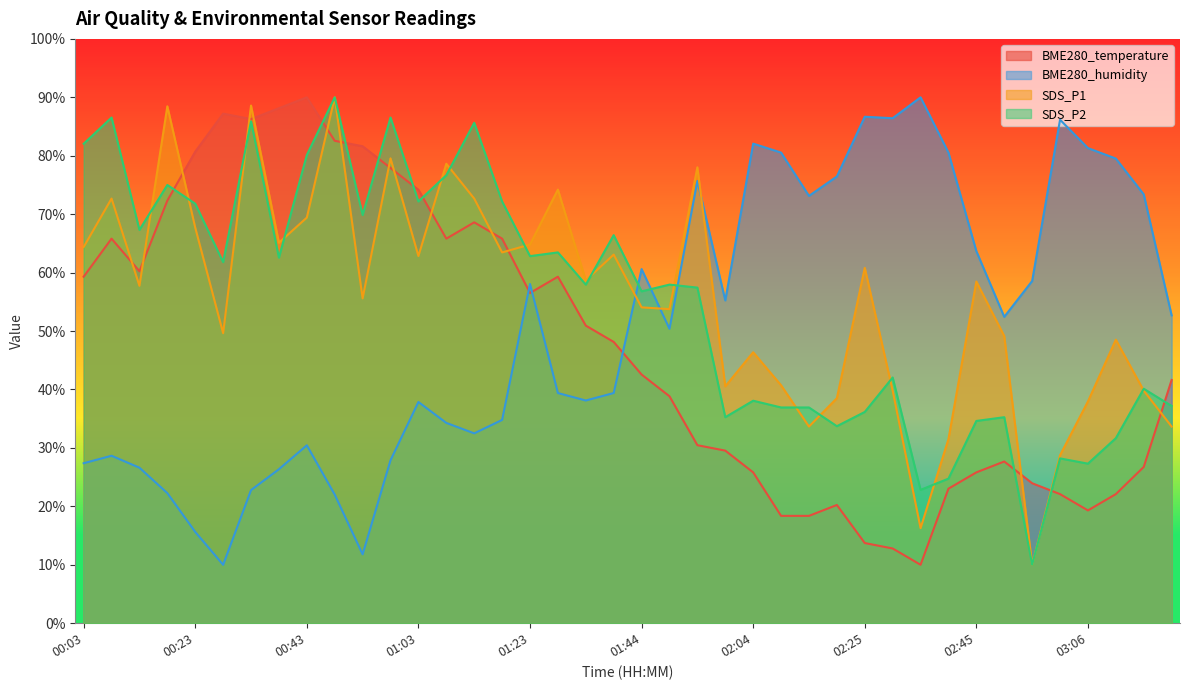

Is the value of BME280_humidity at 02:09 greater than the value of SDS_P1 at 01:28?

Yes